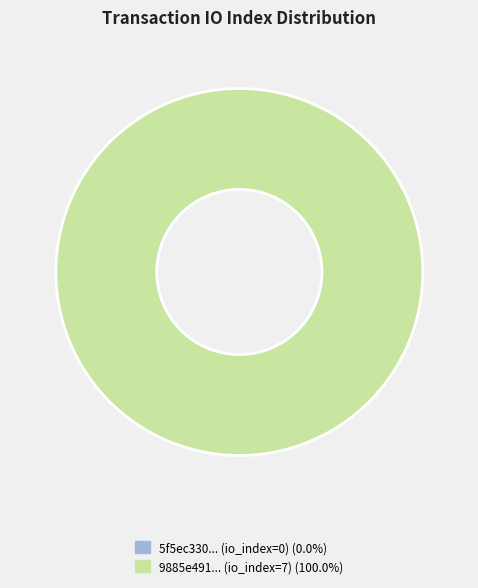

Rank the categories by value from lowest to highest.

tx_index_0, tx_index_7